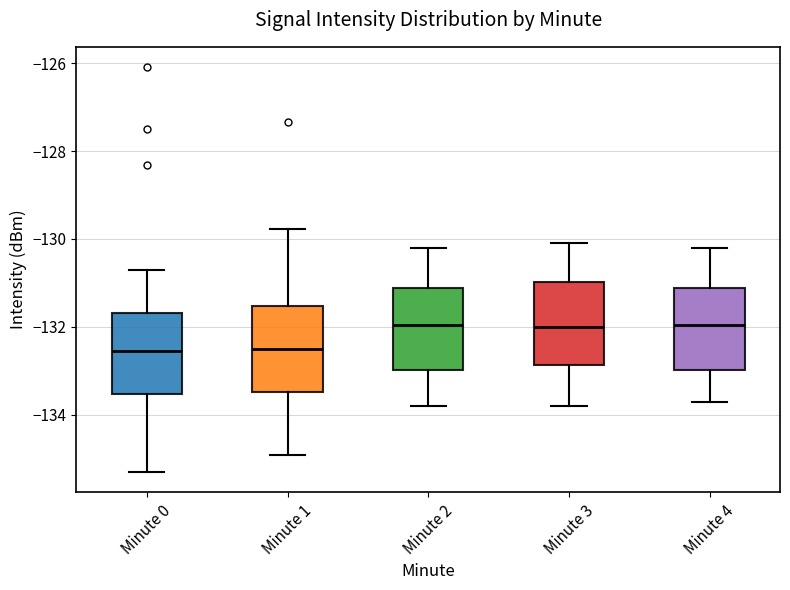

Reading left to right, read every box against the y-axis: the position of its median line, the range the box covers, and the ends of its whiskers. The values are not printed on the chart, so give them approximately, as read against the axis.

Minute 0: median -132.6, box -133.6 to -131.6, whiskers -135.4 to -130.8
Minute 1: median -132.6, box -133.4 to -131.6, whiskers -135.0 to -129.8
Minute 2: median -132.0, box -133.0 to -131.2, whiskers -133.8 to -130.2
Minute 3: median -132.0, box -132.8 to -131.0, whiskers -133.8 to -130.0
Minute 4: median -132.0, box -133.0 to -131.2, whiskers -133.6 to -130.2